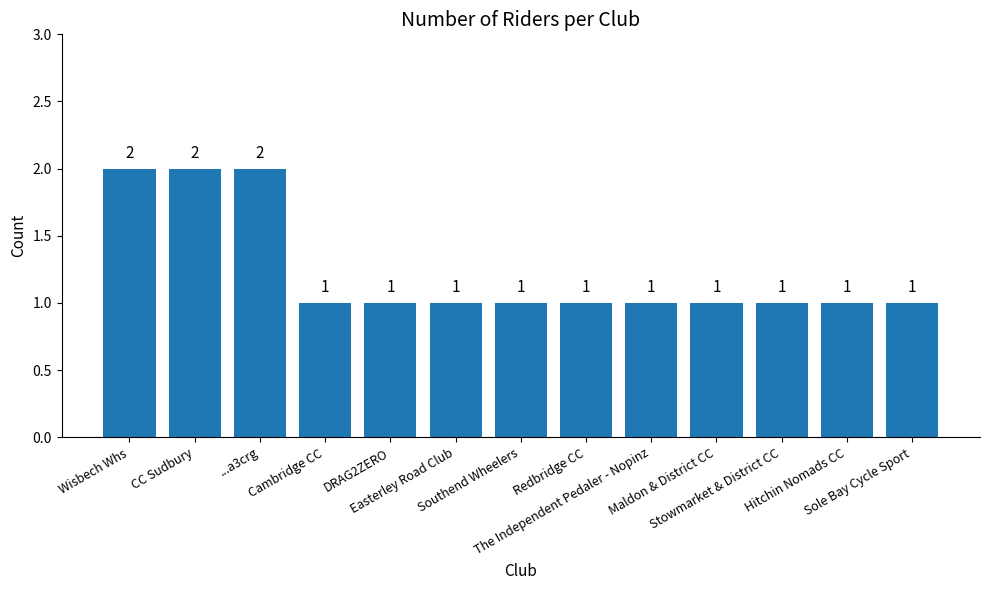

What is the sum of all values?

16